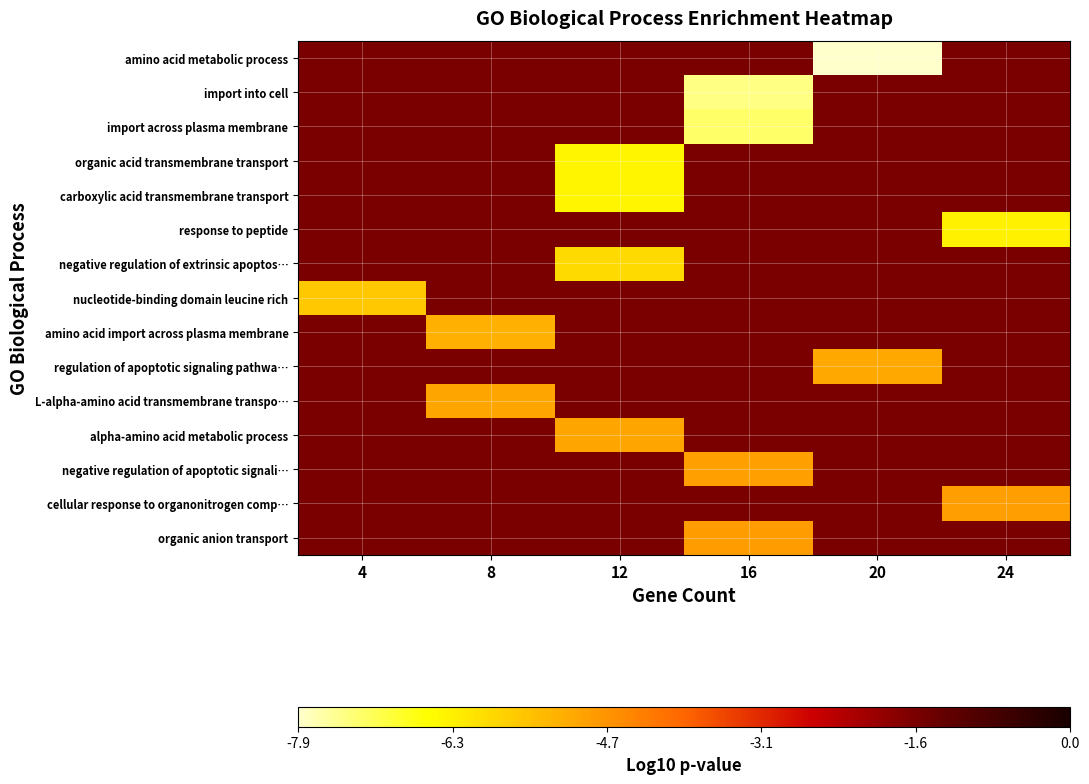

Reading left to right, extract all data points from this chart.

amino acid metabolic process: 4=-1.6	8=-1.6	12=-1.6	16=-1.6	20=-7.9	24=-1.6
import into cell: 4=-1.6	8=-1.6	12=-1.6	16=-7.4	20=-1.6	24=-1.6
import across plasma membrane: 4=-1.6	8=-1.6	12=-1.6	16=-7.2	20=-1.6	24=-1.6
organic acid transmembrane transport: 4=-1.6	8=-1.6	12=-6.4	16=-1.6	20=-1.6	24=-1.6
carboxylic acid transmembrane transport: 4=-1.6	8=-1.6	12=-6.4	16=-1.6	20=-1.6	24=-1.6
response to peptide: 4=-1.6	8=-1.6	12=-1.6	16=-1.6	20=-1.6	24=-6.3
negative regulation of extrinsic apoptos…: 4=-1.6	8=-1.6	12=-5.9	16=-1.6	20=-1.6	24=-1.6
nucleotide-binding domain leucine rich: 4=-5.6	8=-1.6	12=-1.6	16=-1.6	20=-1.6	24=-1.6
amino acid import across plasma membrane: 4=-1.6	8=-5.2	12=-1.6	16=-1.6	20=-1.6	24=-1.6
regulation of apoptotic signaling pathwa…: 4=-1.6	8=-1.6	12=-1.6	16=-1.6	20=-5.1	24=-1.6
L-alpha-amino acid transmembrane transpo…: 4=-1.6	8=-5.0	12=-1.6	16=-1.6	20=-1.6	24=-1.6
alpha-amino acid metabolic process: 4=-1.6	8=-1.6	12=-5.0	16=-1.6	20=-1.6	24=-1.6
negative regulation of apoptotic signali…: 4=-1.6	8=-1.6	12=-1.6	16=-4.9	20=-1.6	24=-1.6
cellular response to organonitrogen comp…: 4=-1.6	8=-1.6	12=-1.6	16=-1.6	20=-1.6	24=-4.9
organic anion transport: 4=-1.6	8=-1.6	12=-1.6	16=-4.9	20=-1.6	24=-1.6